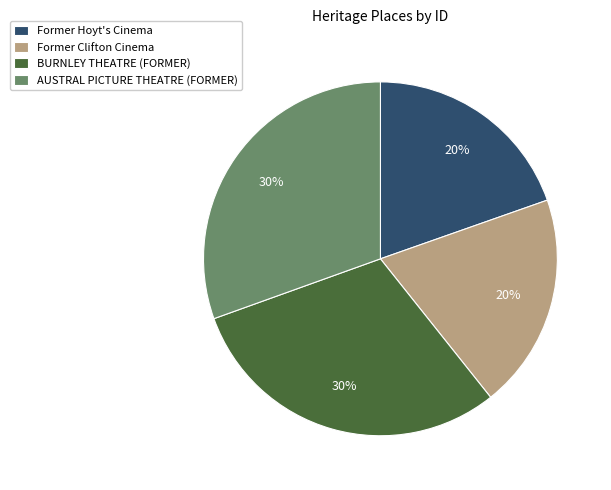

To the nearest percent, what is the average slice percentage?

25%